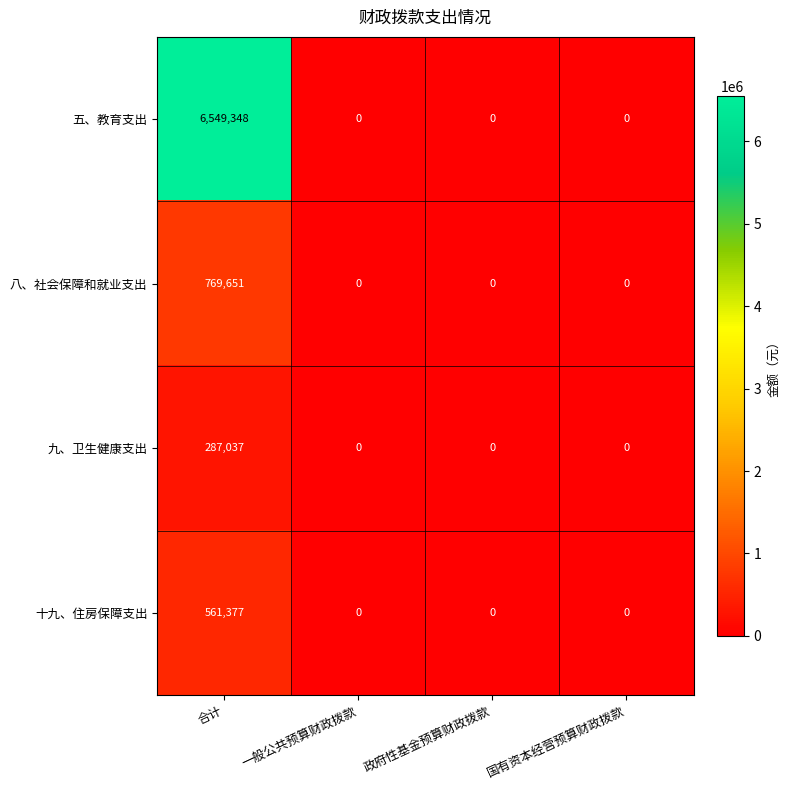

The 九、卫生健康支出 series shows 0 at 政府性基金预算财政拨款. True or false?

True